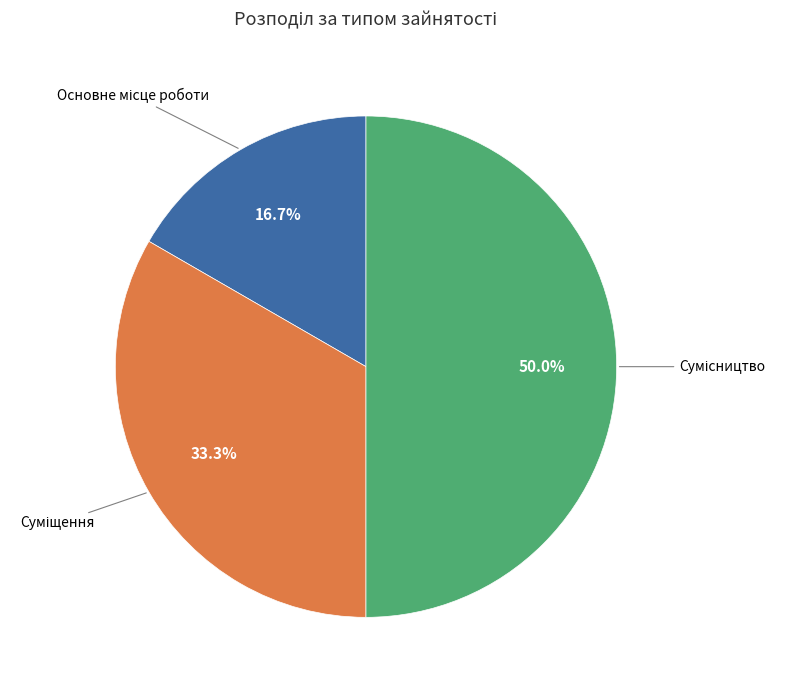

How many segments does this pie chart have?

3